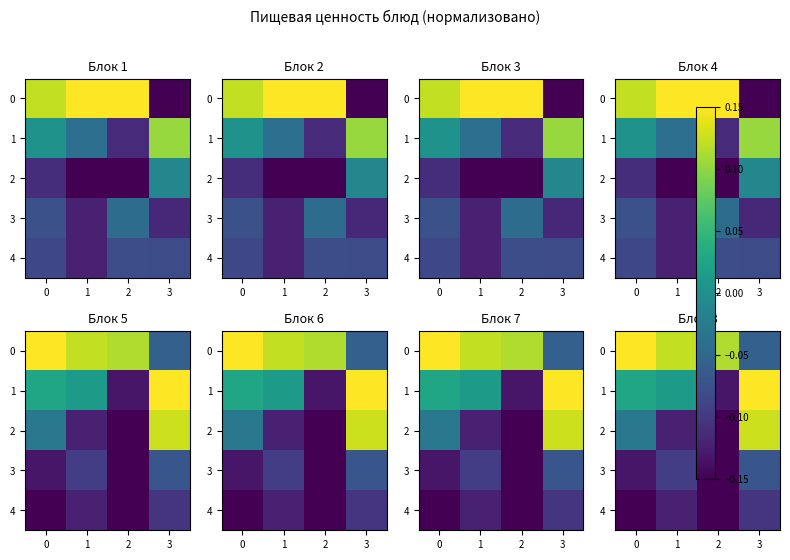

True or false: 2 has a value of -0.1 at 0.

False